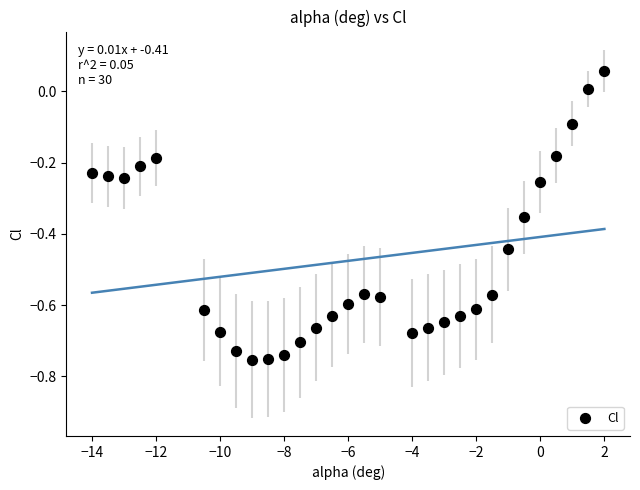

What is the range of X values (max minus min)?

16.0